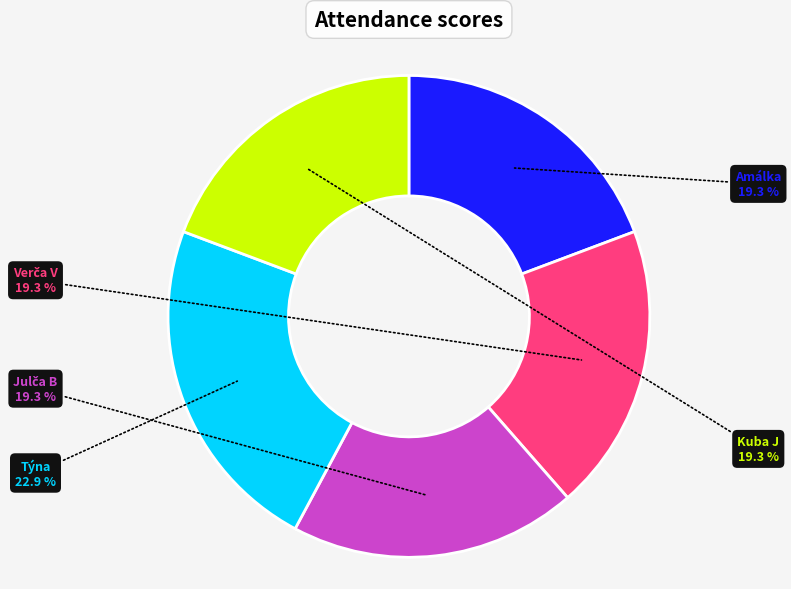

What percentage is NOT represented by Týna?

77.1%